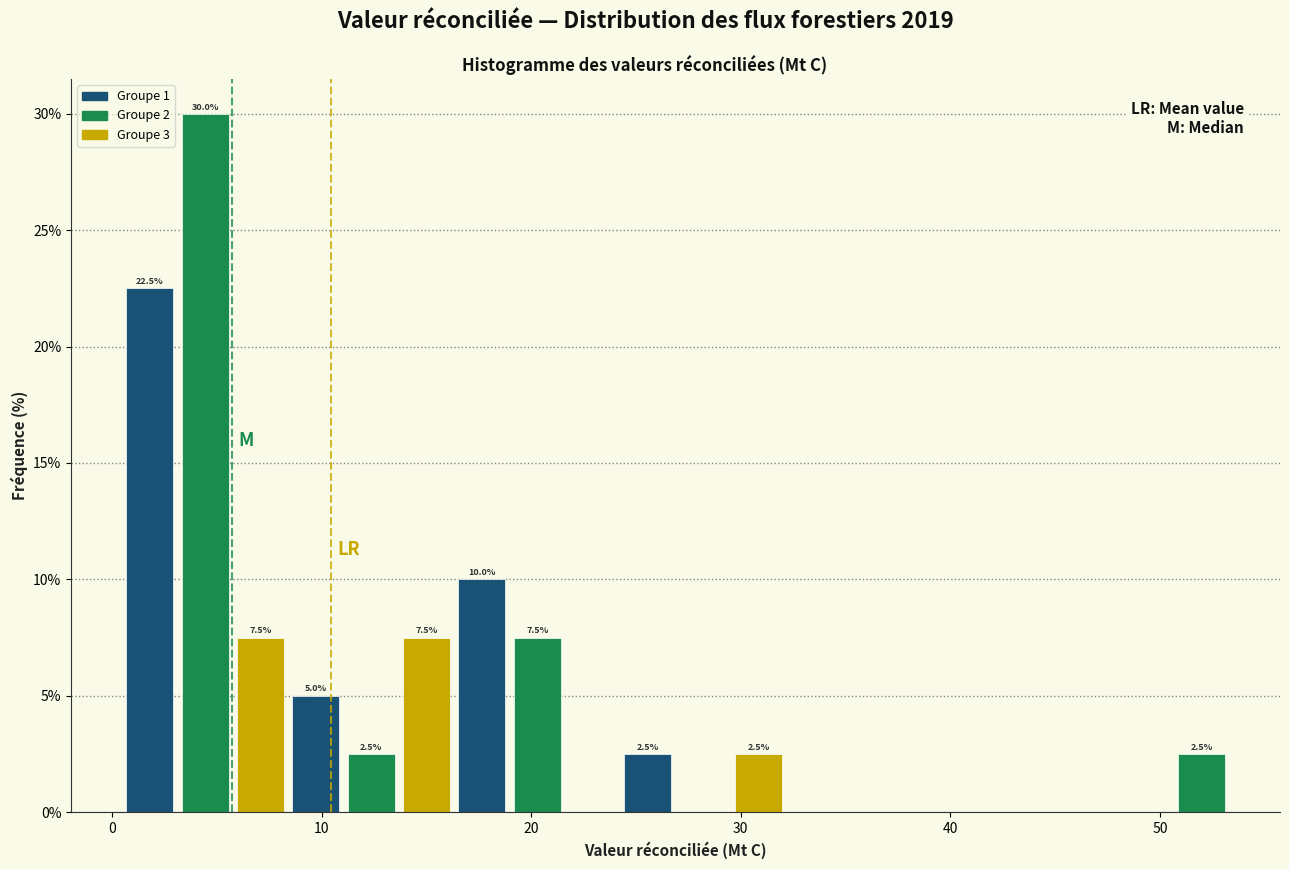

Around what value on the x-axis is the tallest bar? Give the approximate position of its centre, as read against the axis.

4